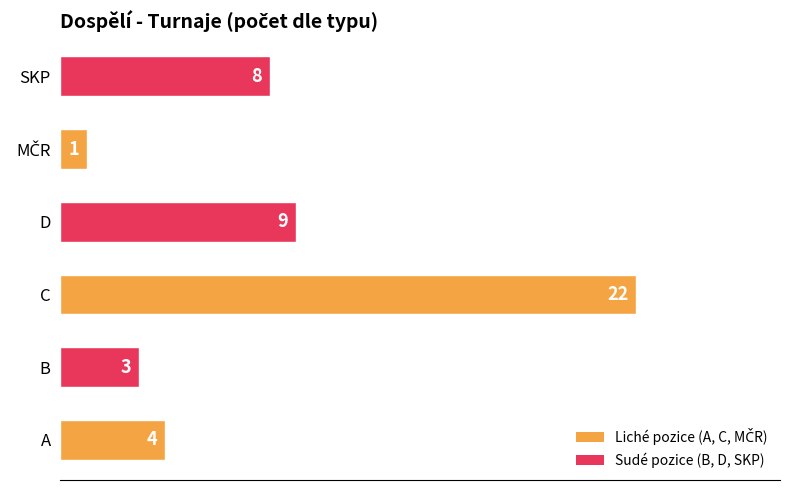

What is the average value?

8